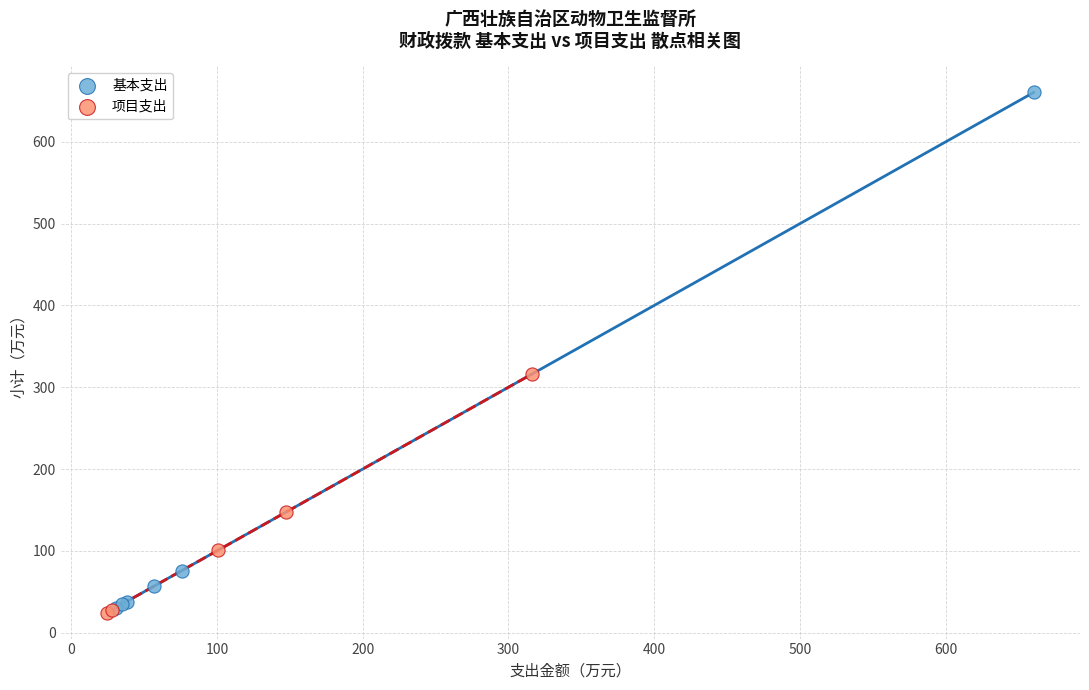

What are all the series names shown in the legend?

基本支出, 项目支出